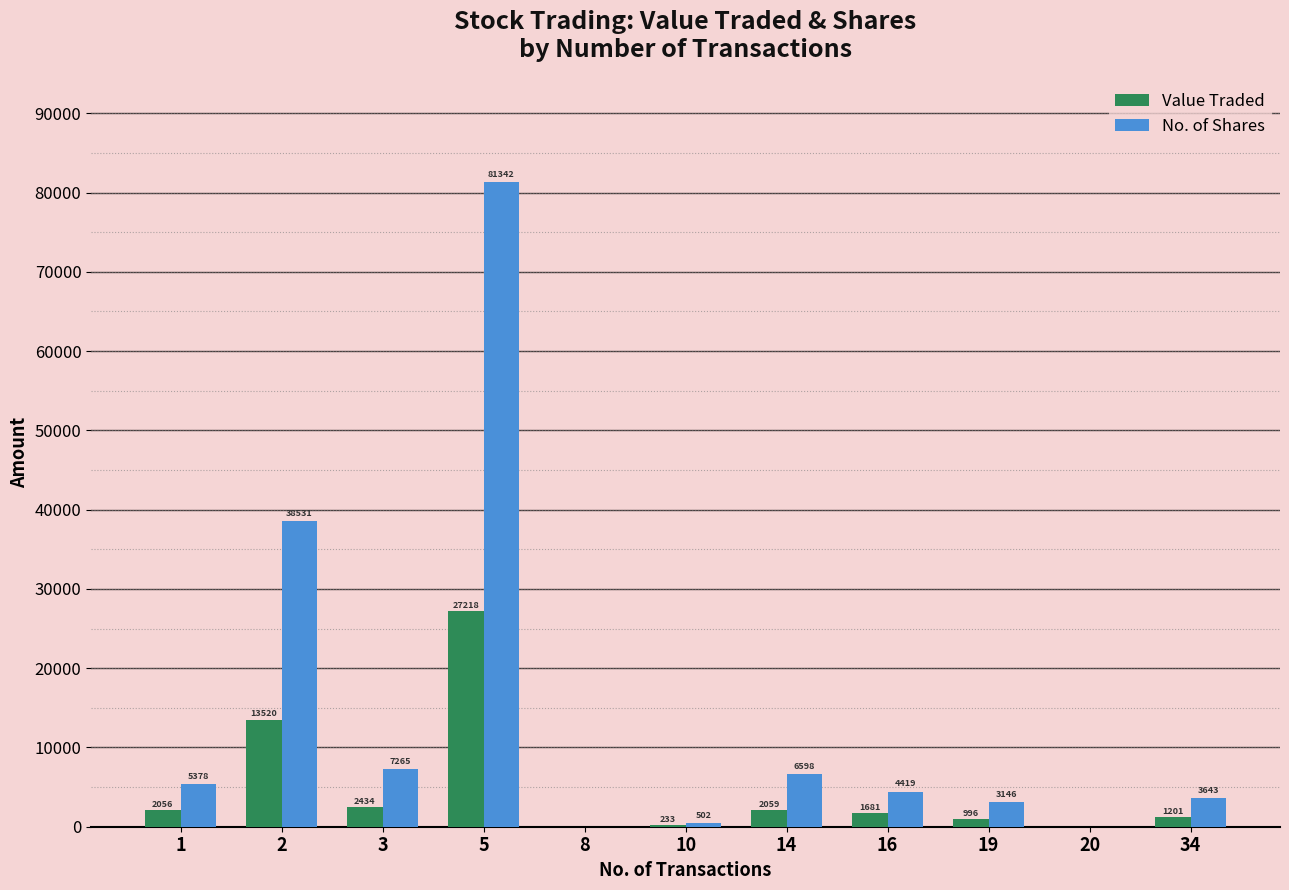

Which series has the largest total across all categories?

No. of Shares